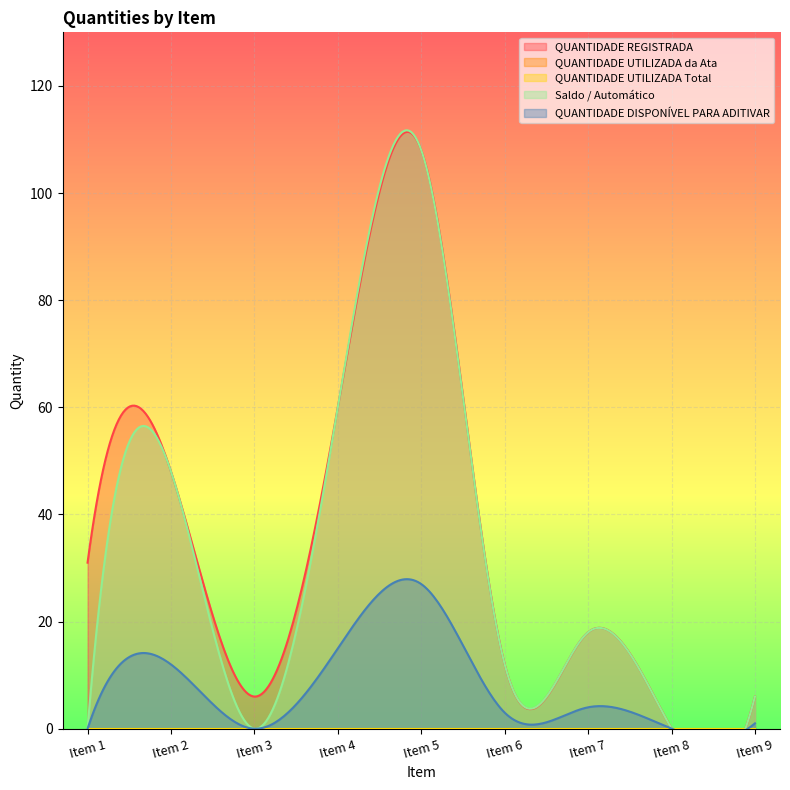

Which series has the largest total across all categories?

QUANTIDADE REGISTRADA